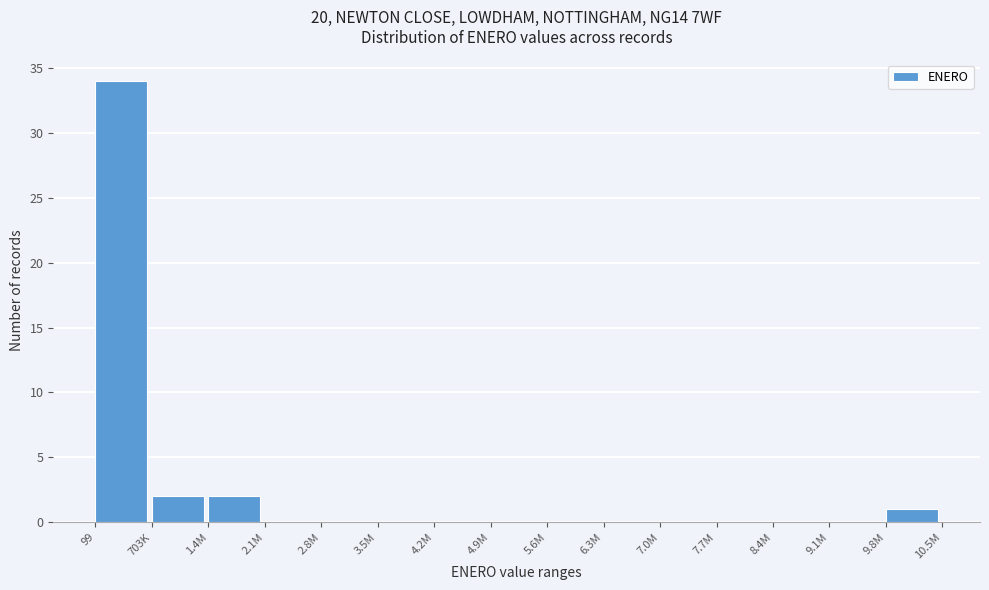

Reading left to right, list all the values displayed in this chart.

99=34	703K=2	1.4M=2	2.1M=0	2.8M=0	3.5M=0	4.2M=0	4.9M=0	5.6M=0	6.3M=0	7.0M=0	7.7M=0	8.4M=0	9.1M=0	9.8M=1